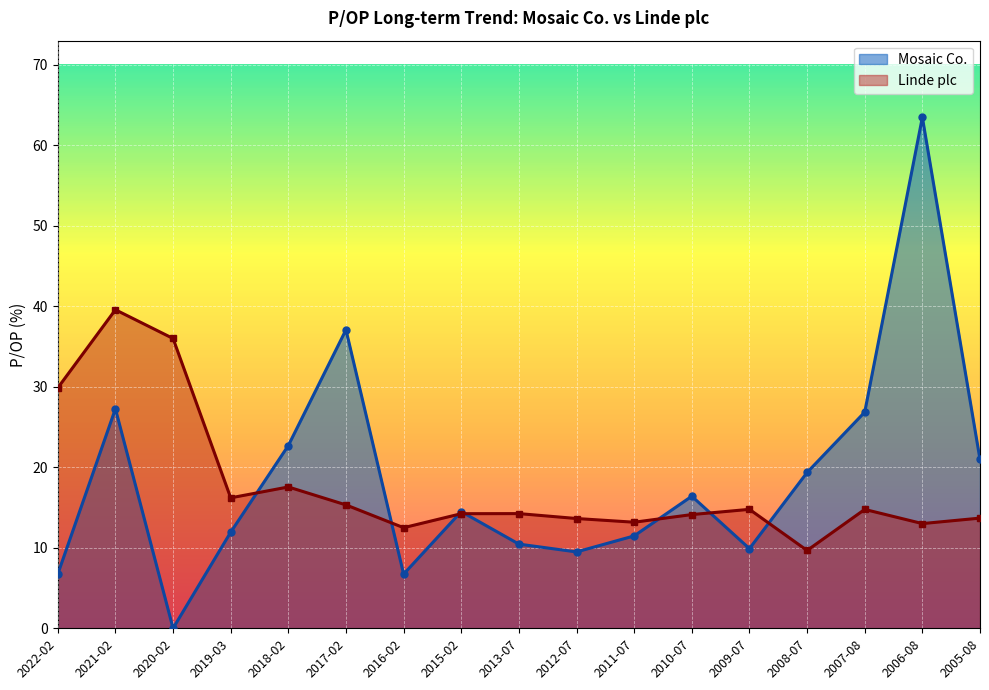

At which category does Linde plc reach its first local peak?

2021-02